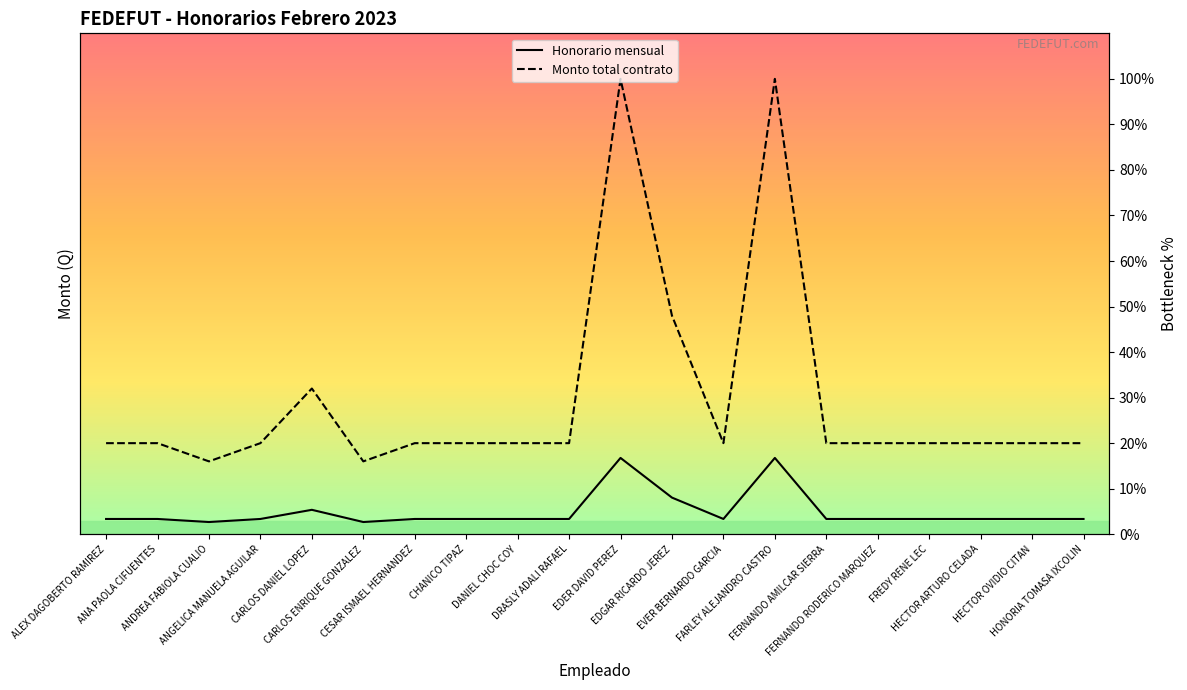

At which category is the sum across all series the highest?

EDER DAVID PEREZ